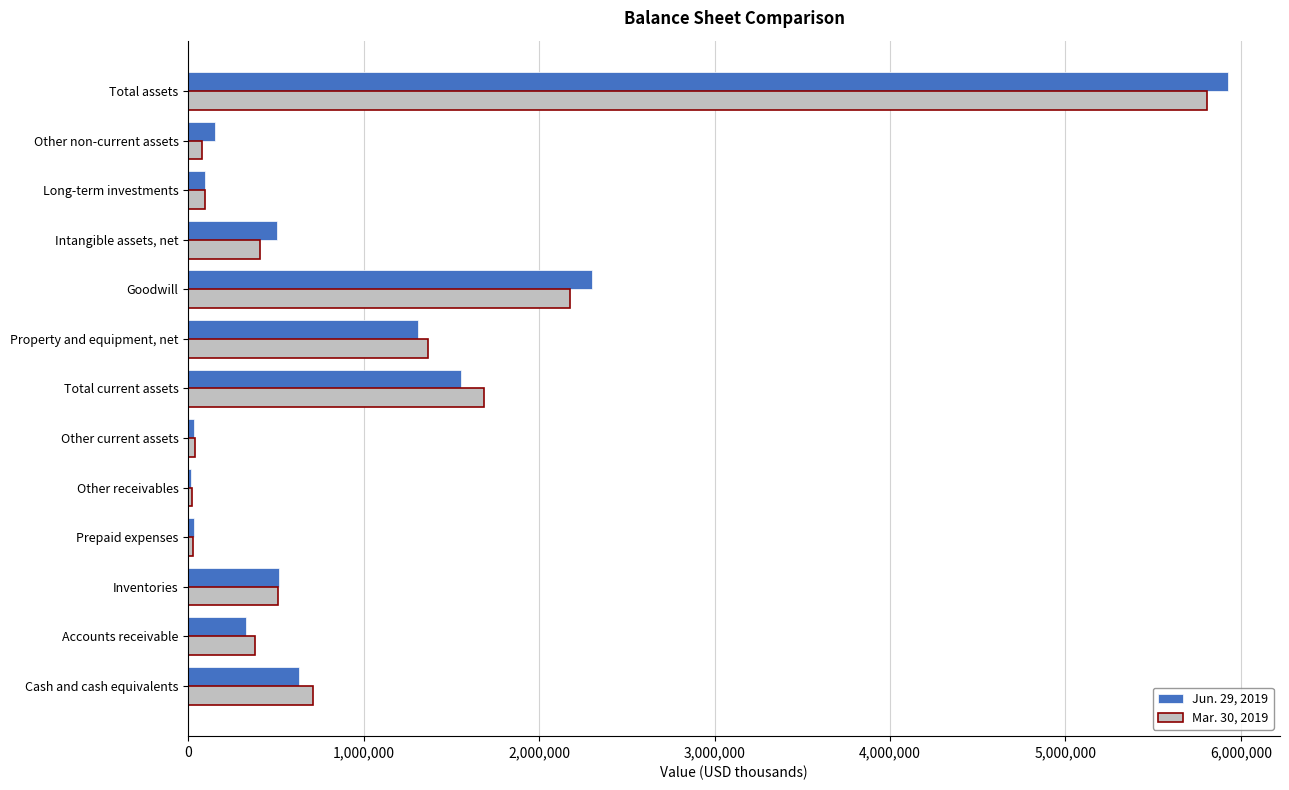

What is the total value across all series at Property and equipment, net?

2675984